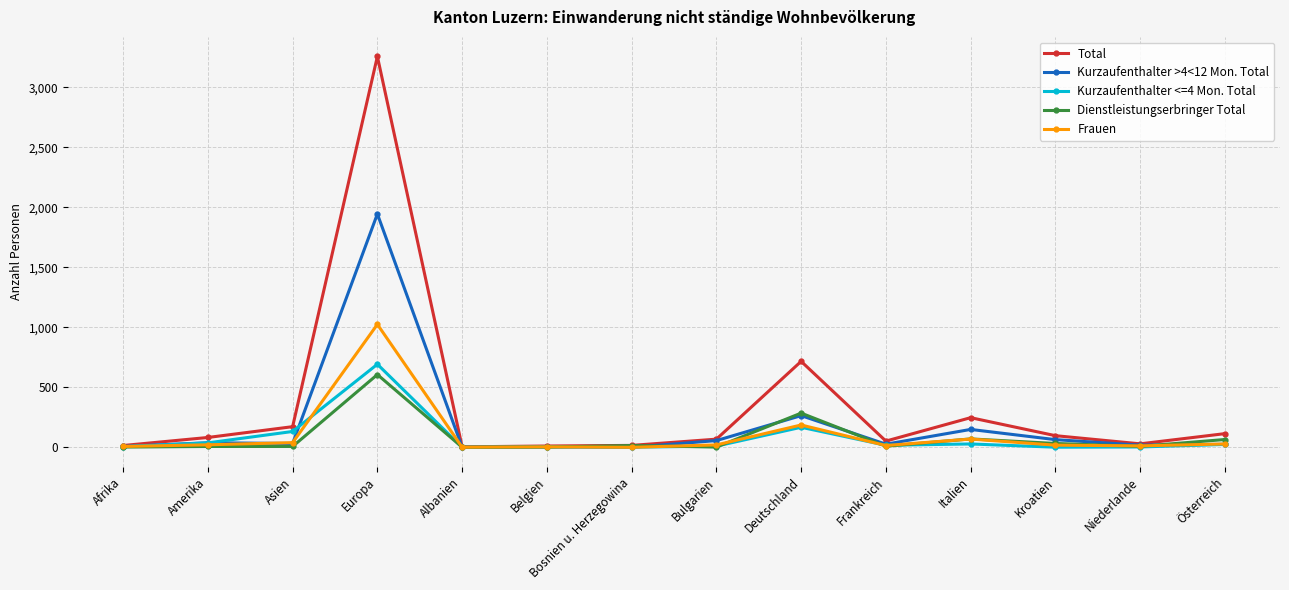

At which label is Frauen closest to 512?

Deutschland